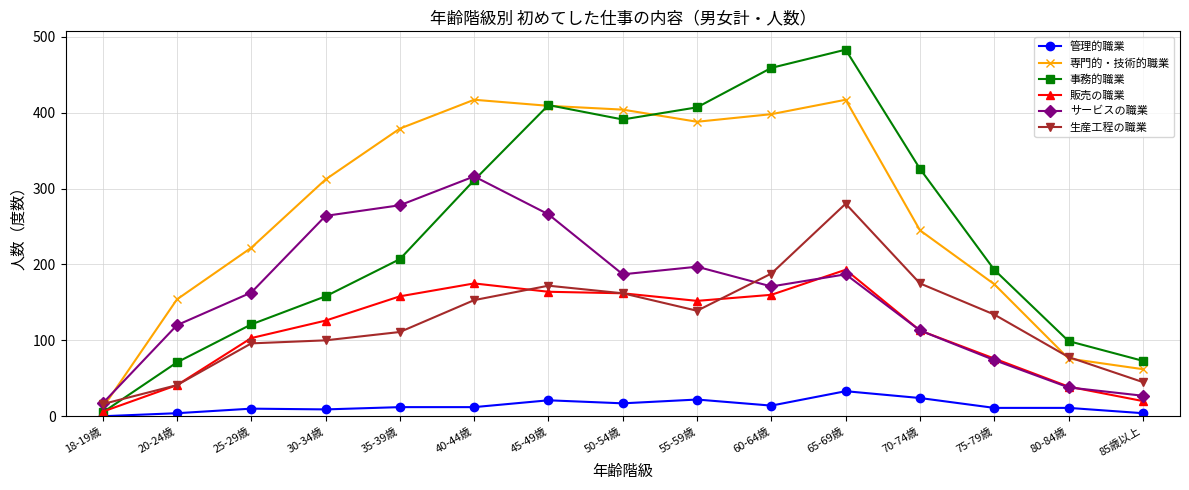

What is the sum of all 専門的・技術的職業 values?

4068